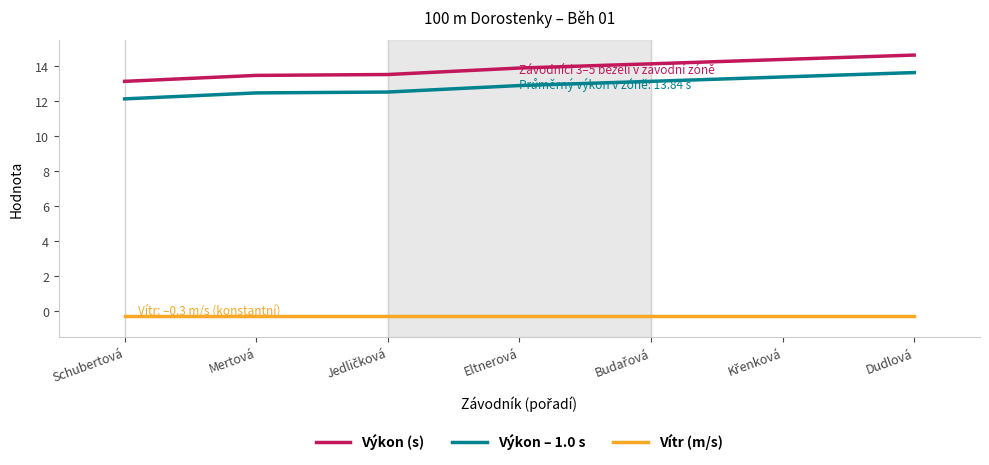

True or false: Výkon – 1.0 s has a value of 12.9 at Eltnerová.

True